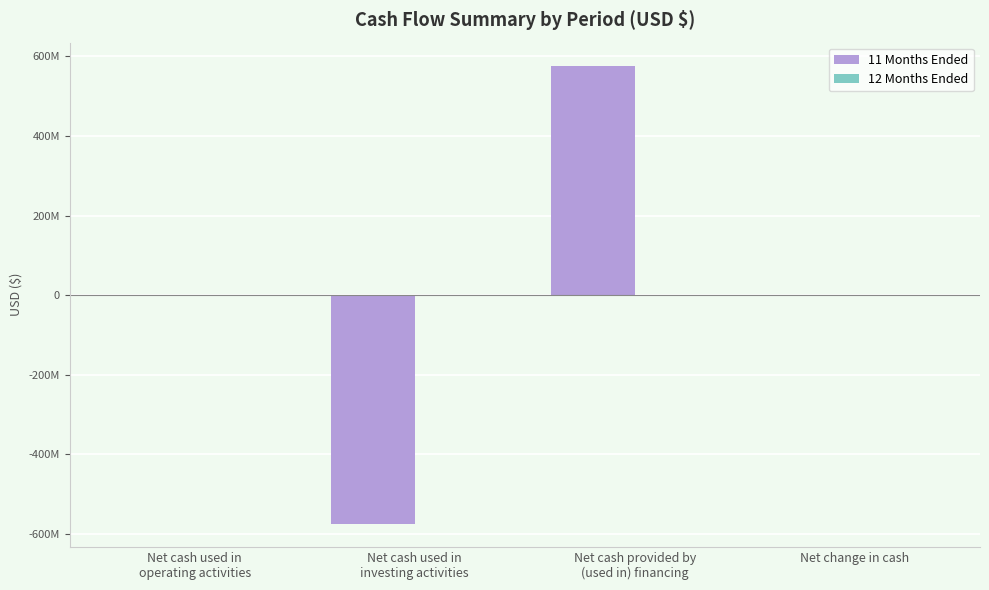

At which label is 11 Months Ended closest to 923293?

Net change in cash